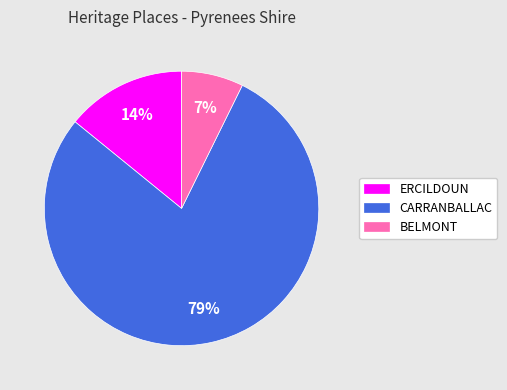

Which slice is the smallest?

BELMONT